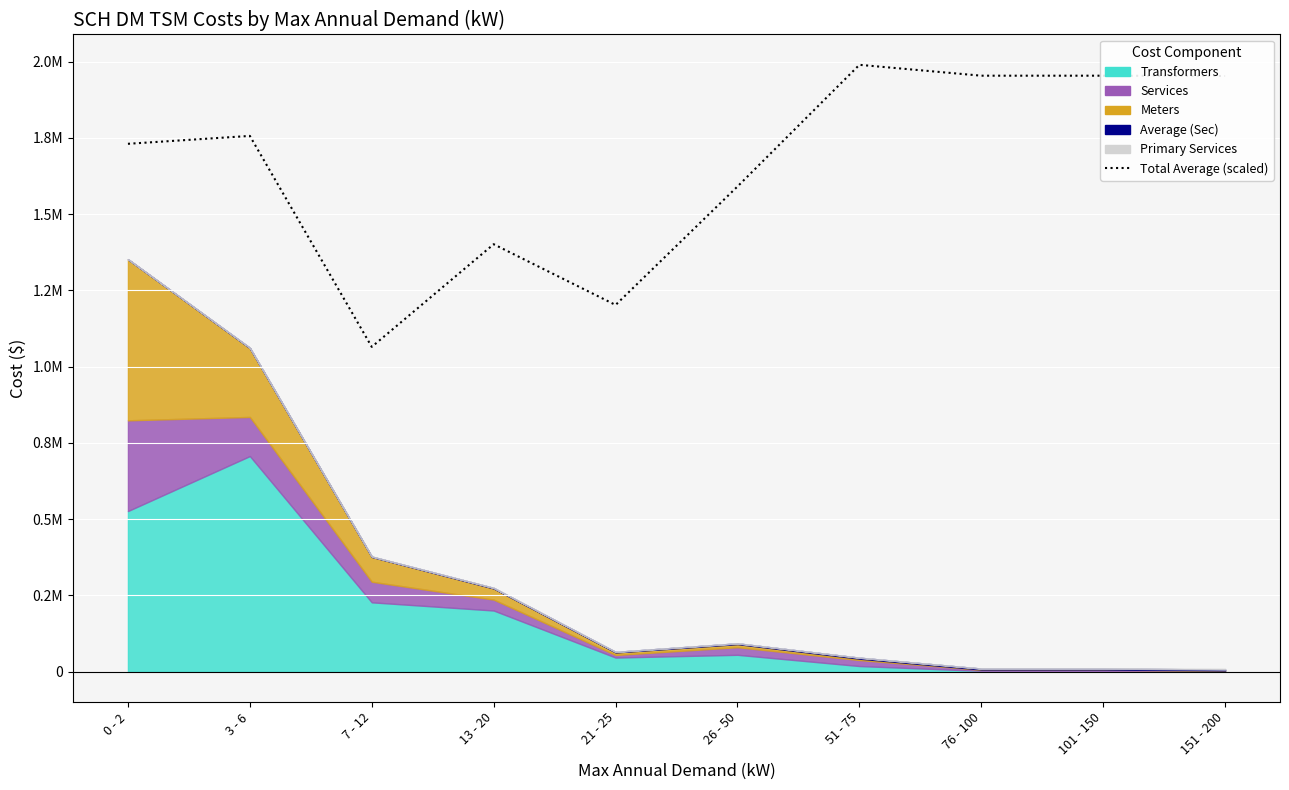

What is the label of the 6th point from the right?

21 - 25